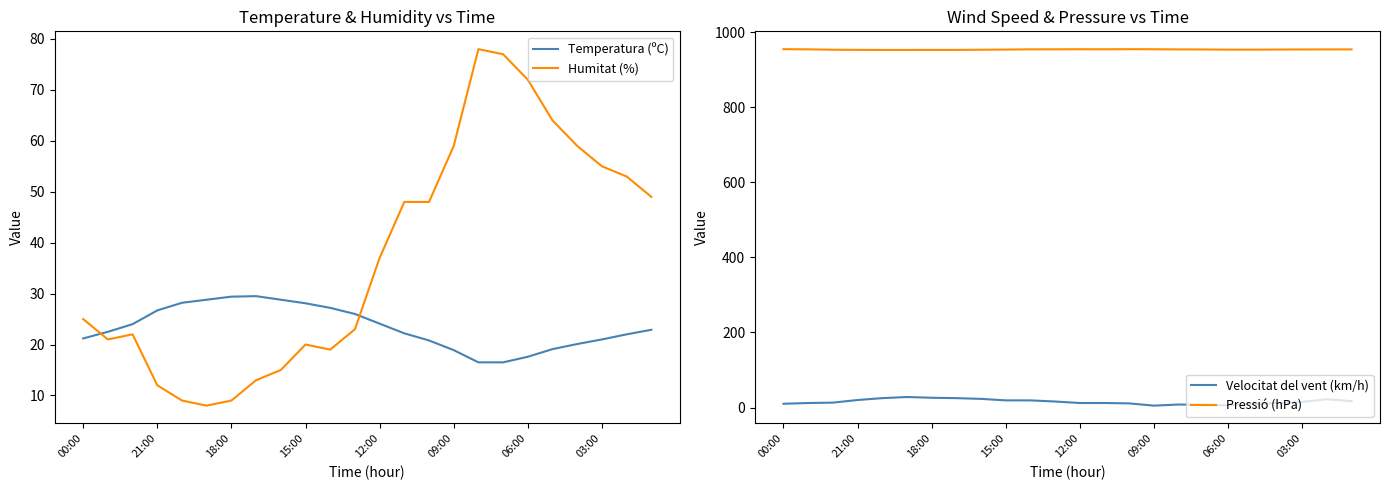

Is it true that Humitat (%) equals 16.9 at 21:00?

False